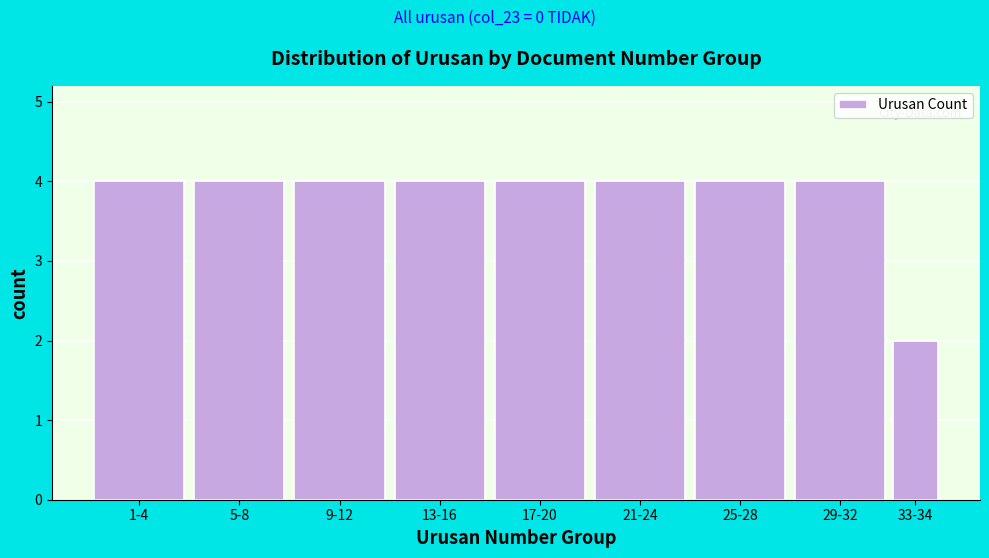

Reading left to right, list all the values displayed in this chart.

4	4	4	4	4	4	4	4	2